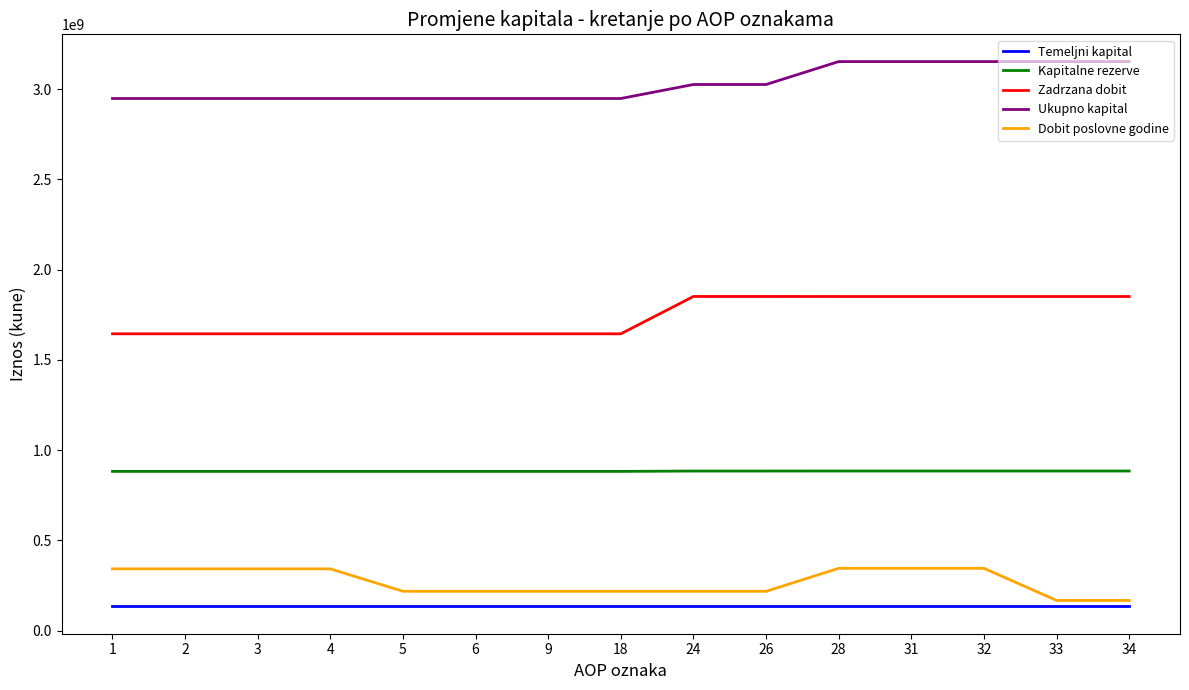

What is the difference between the highest and lowest values at 2?

2814611128